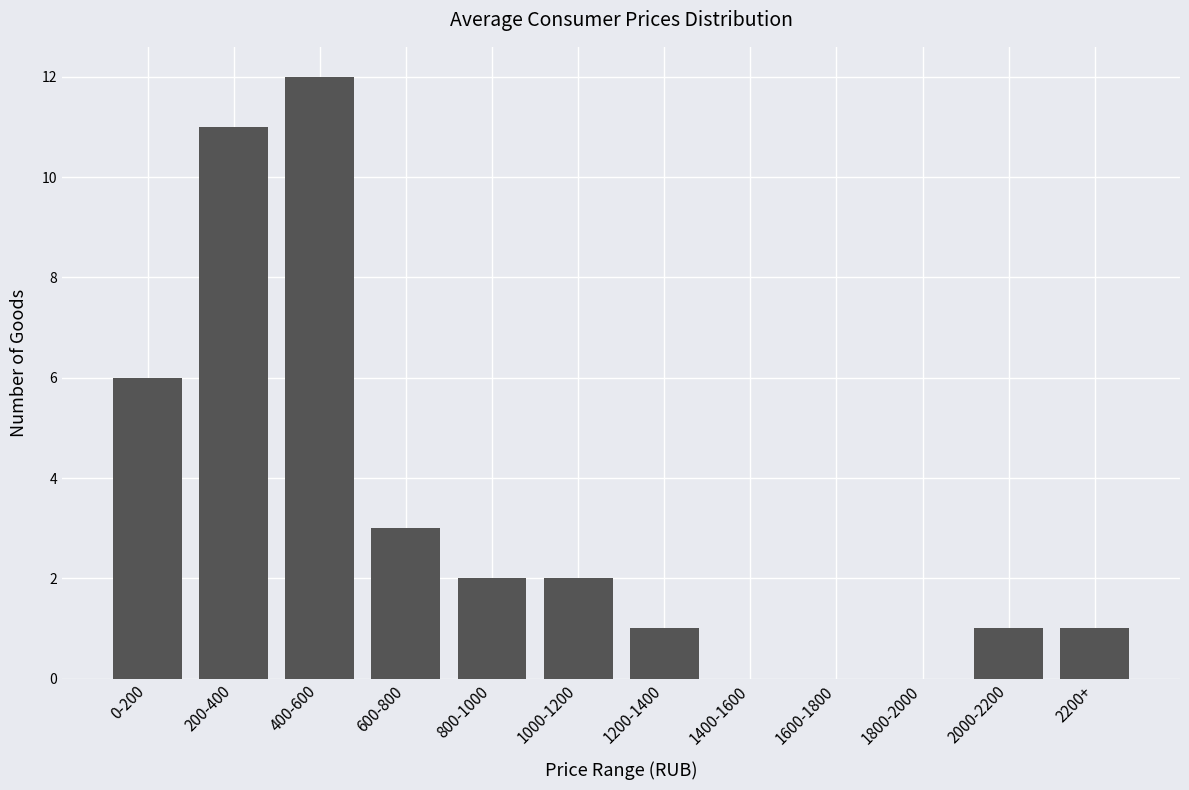

Reading left to right, list all the values displayed in this chart.

0-200=6	200-400=11	400-600=12	600-800=3	800-1000=2	1000-1200=2	1200-1400=1	1400-1600=0	1600-1800=0	1800-2000=0	2000-2200=1	2200+=1